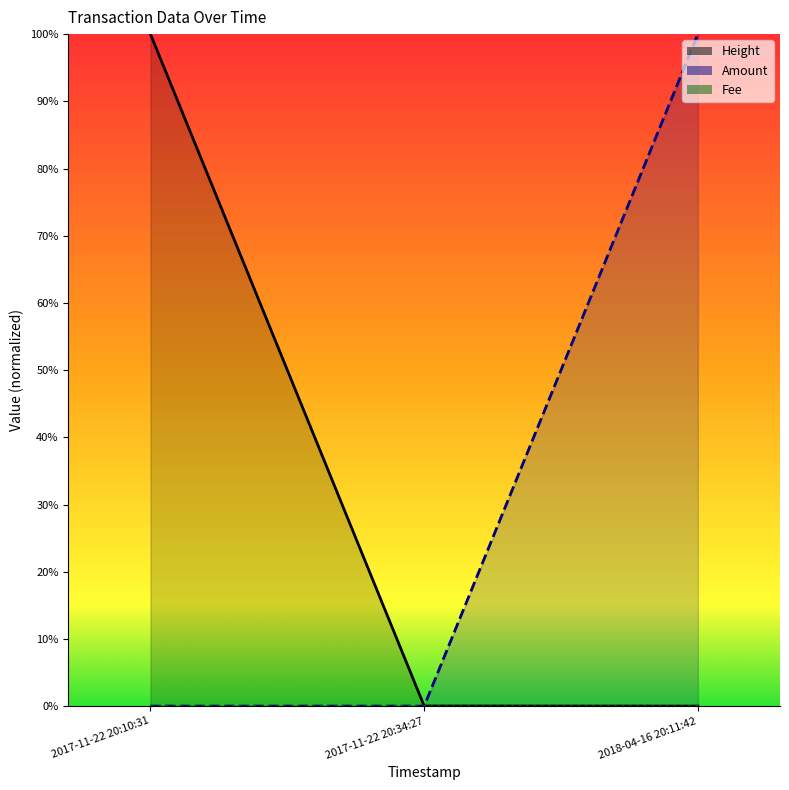

What is the label of the 2nd point from the left?

2017-11-22 20:34:27